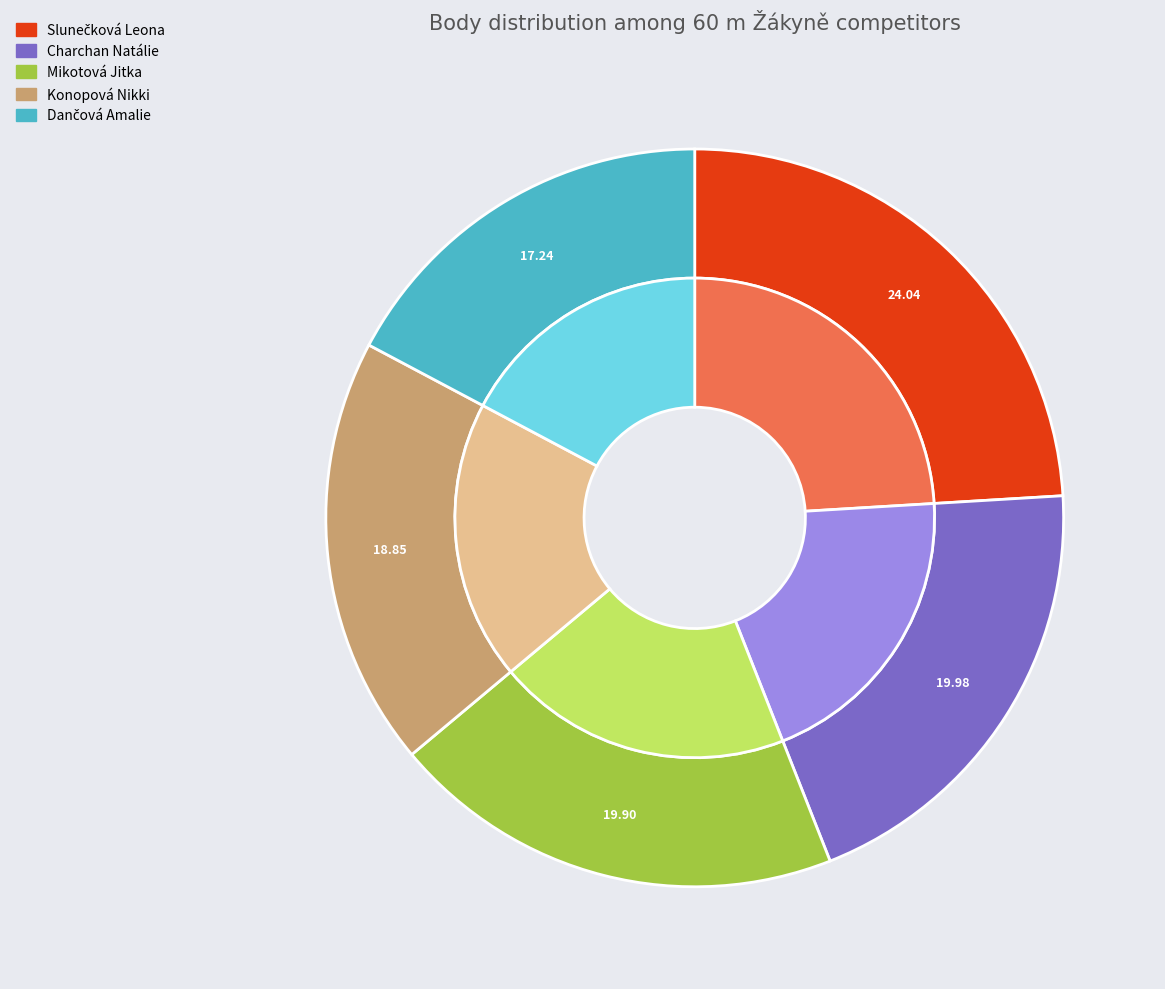

Which category has the smallest portion of the pie?

Dančová Amalie